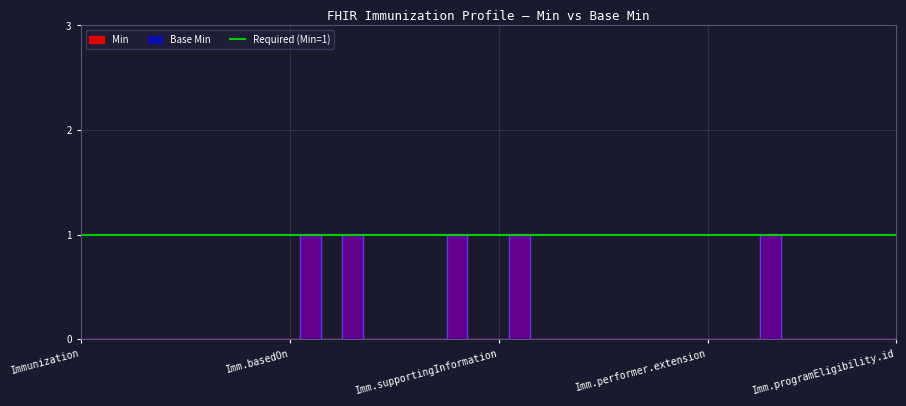

Reading right to left, list all the values displayed in this chart.

Min: 0	0	0	0	0	0	1	0	0	0	0	0	0	0	0	0	0	0	1	0	0	1	0	0	0	0	1	0	1	0	0	0	0	0	0	0	0	0	0	0
Base Min: 0	0	0	0	0	0	1	0	0	0	0	0	0	0	0	0	0	0	1	0	0	1	0	0	0	0	1	0	1	0	0	0	0	0	0	0	0	0	0	0